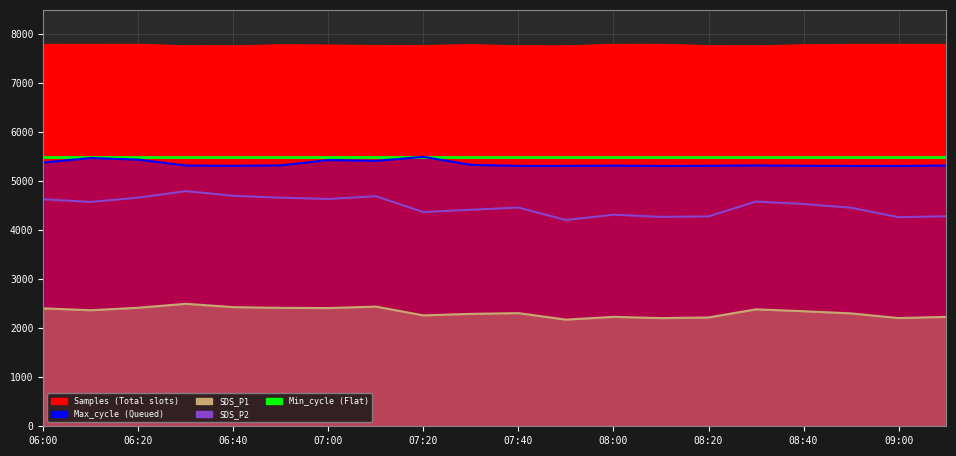

What is the value of the SDS_P2 point at the 6th from the left?

4667.0